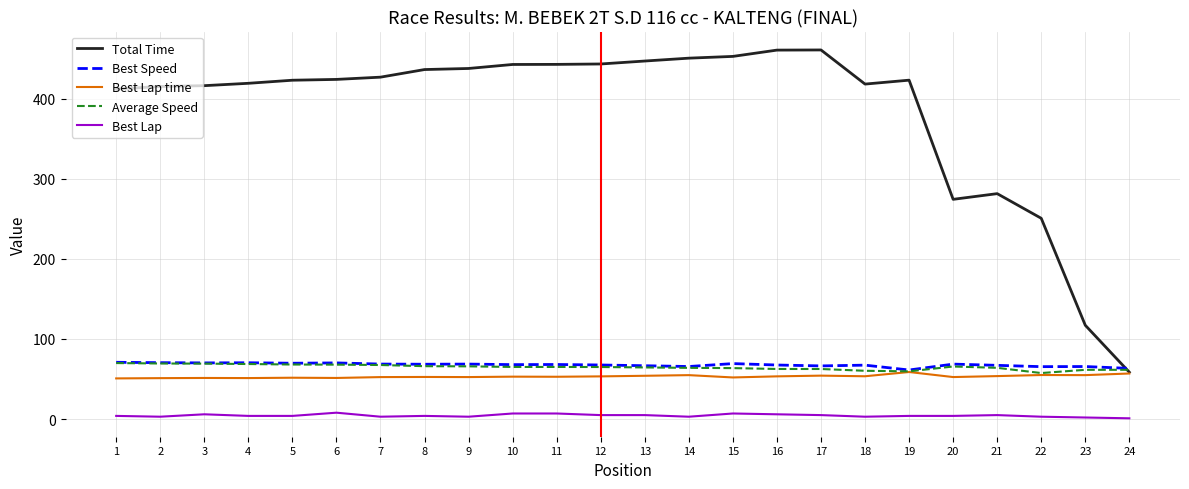

What is the difference between the Total Time values at 15 and 4?

33.6